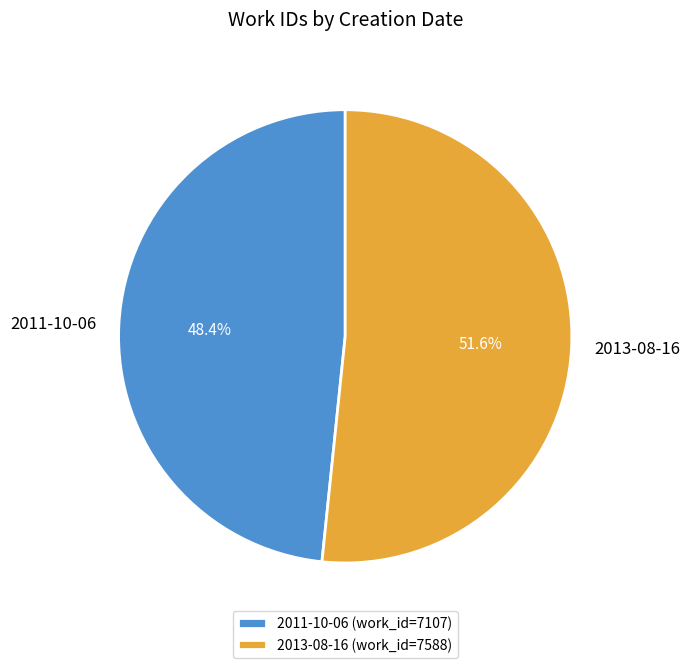

What is the largest slice in the pie chart?

2013-08-16